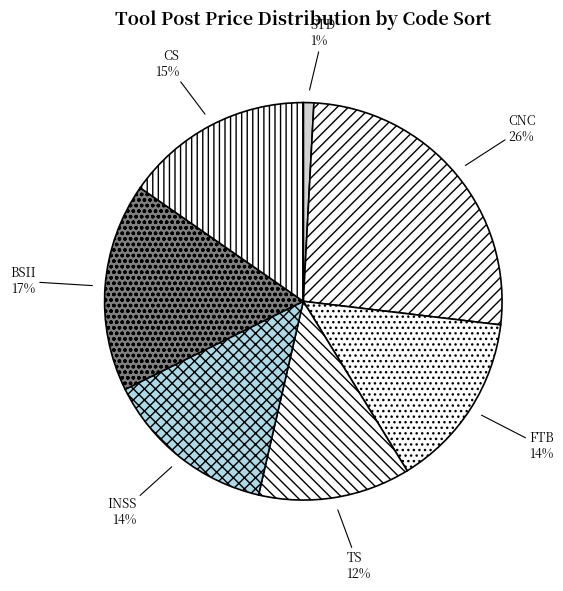

Count the number of slices in the pie.

7